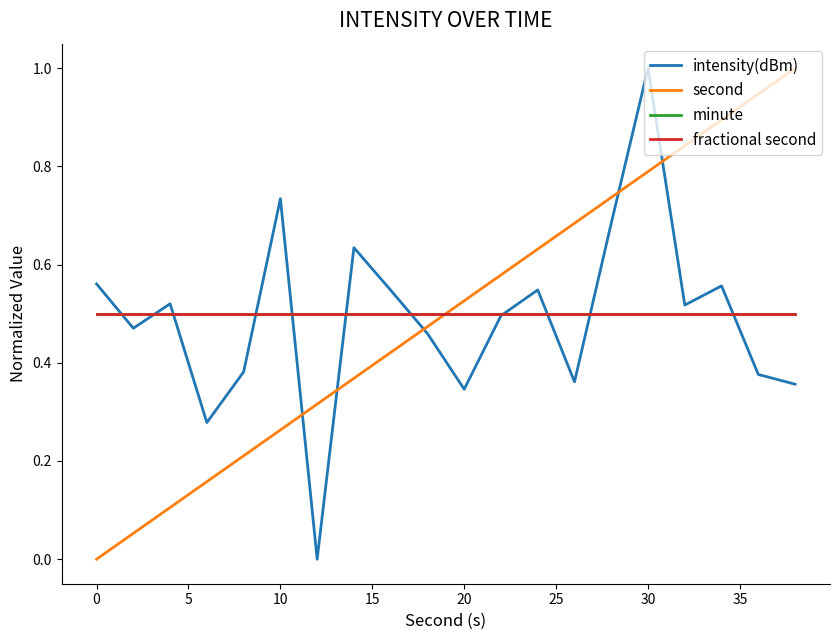

Which series has the largest range (max minus min)?

intensity(dBm)